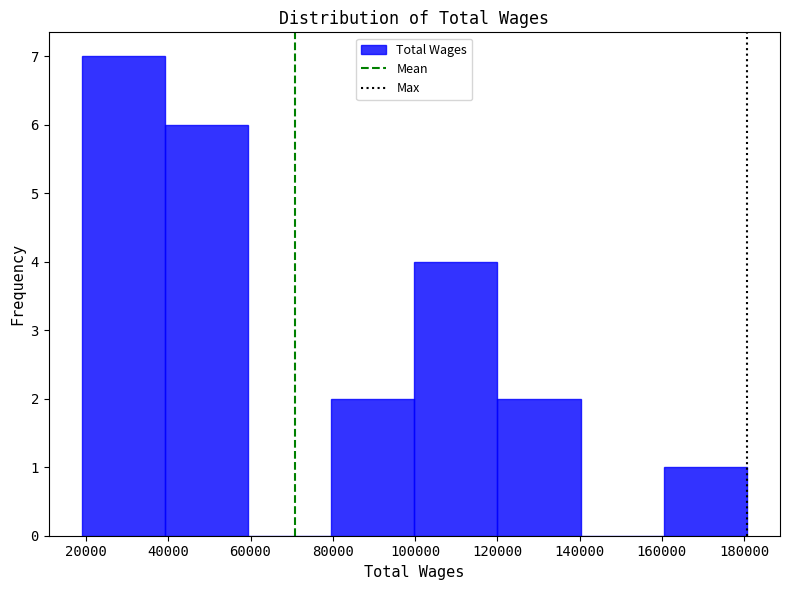

Reading left to right, list every bar in this chart as the range it spans on the x-axis followed by its height. Neither the bar edges nor the heights are printed on the chart, so give them approximately, as read against the axes.

20000 to 40000: 7
40000 to 60000: 6
60000 to 80000: 0
80000 to 100000: 2
100000 to 120000: 4
120000 to 140000: 2
140000 to 160000: 0
160000 to 180000: 1